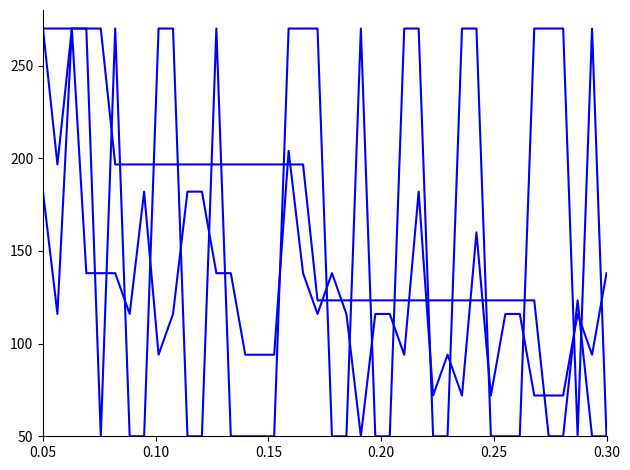

How many lines are shown in the chart?

3